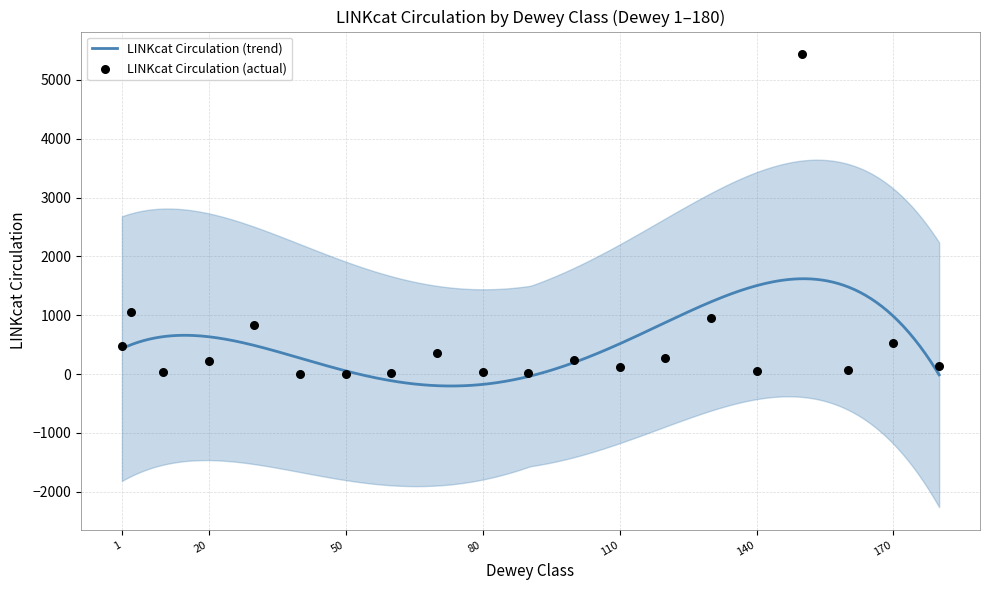

What is the lowest value of the LINKcat Circulation (trend) series?

-201.7